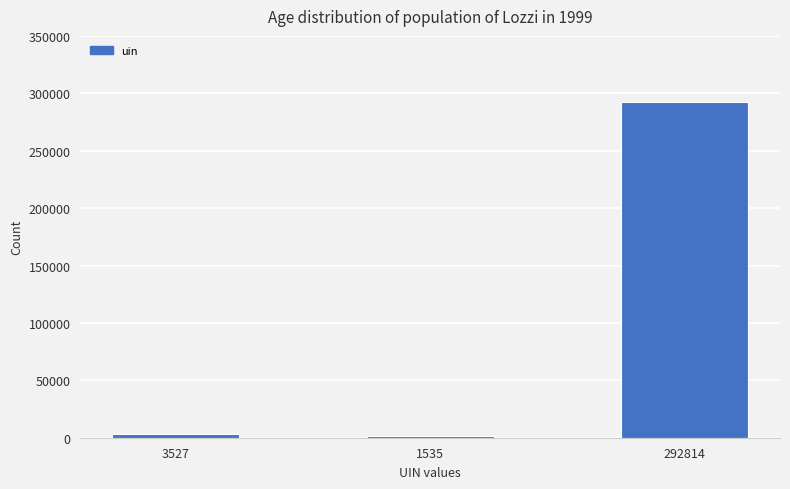

Which category has the highest value across all series?

292814